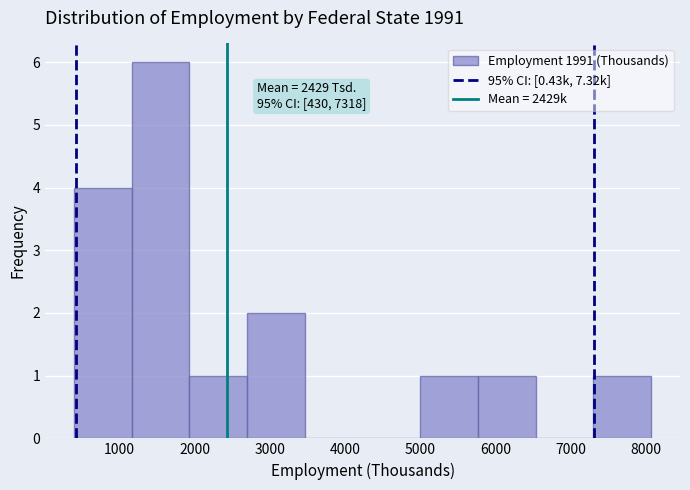

Which range on the x-axis has the tallest bar?

1200 to 1900